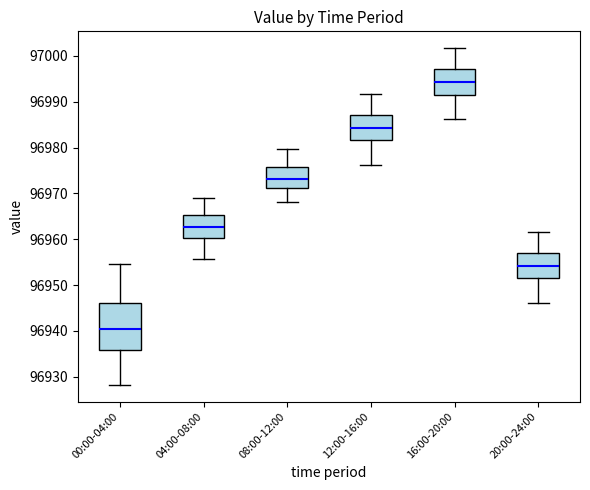

Where does the median line of the box for 08:00-12:00 sit on the y-axis? The values are not printed on the chart, so give them approximately, as read against the axis.

96973